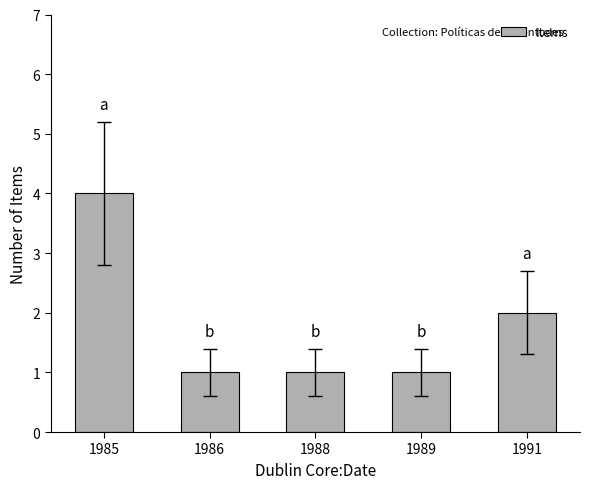

The chart shows a value of 1 at 1988. True or false?

True